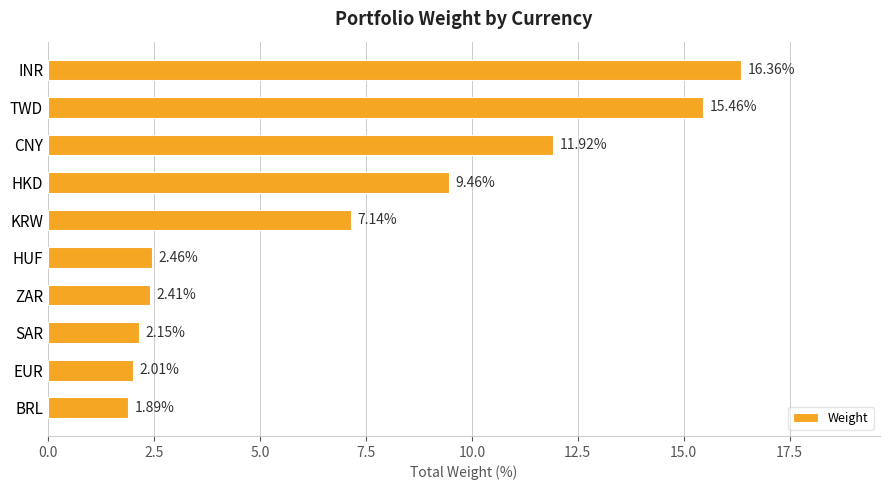

At which category does the chart reach its minimum across all series?

BRL